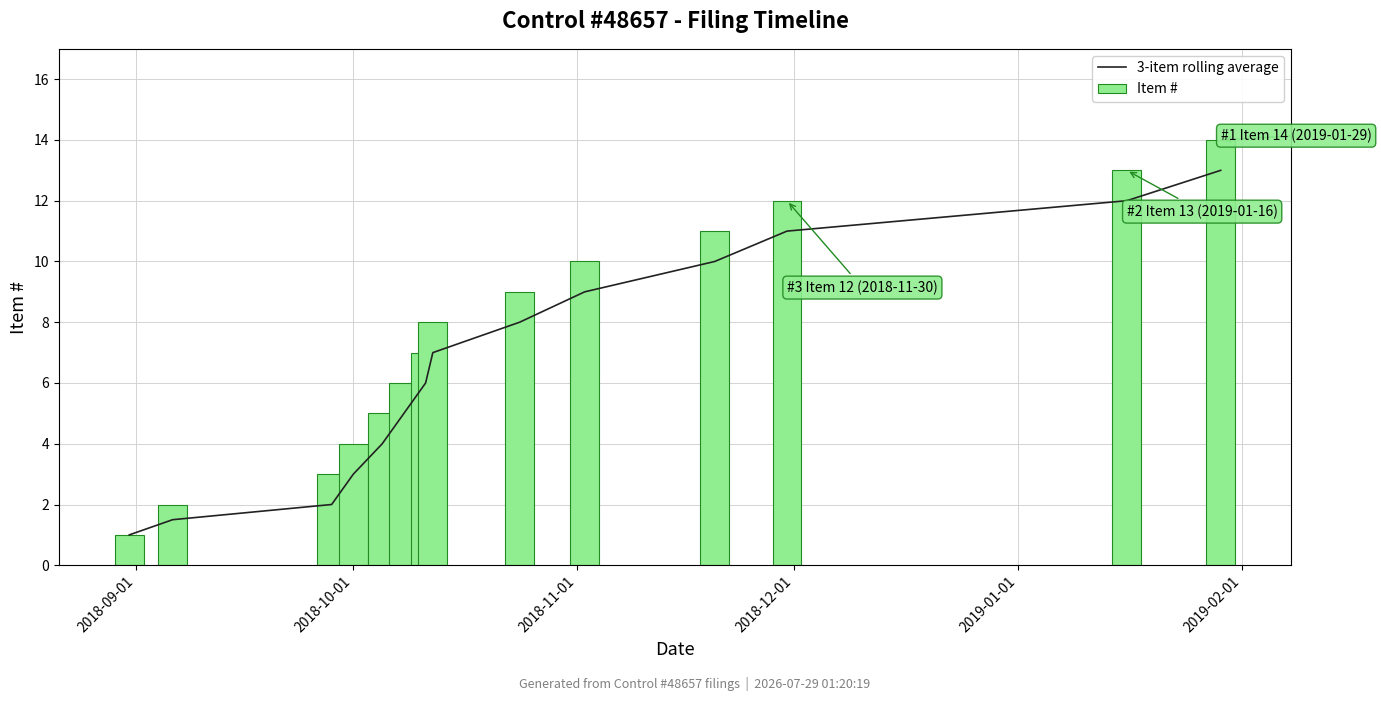

Count the number of categories in the chart.

14